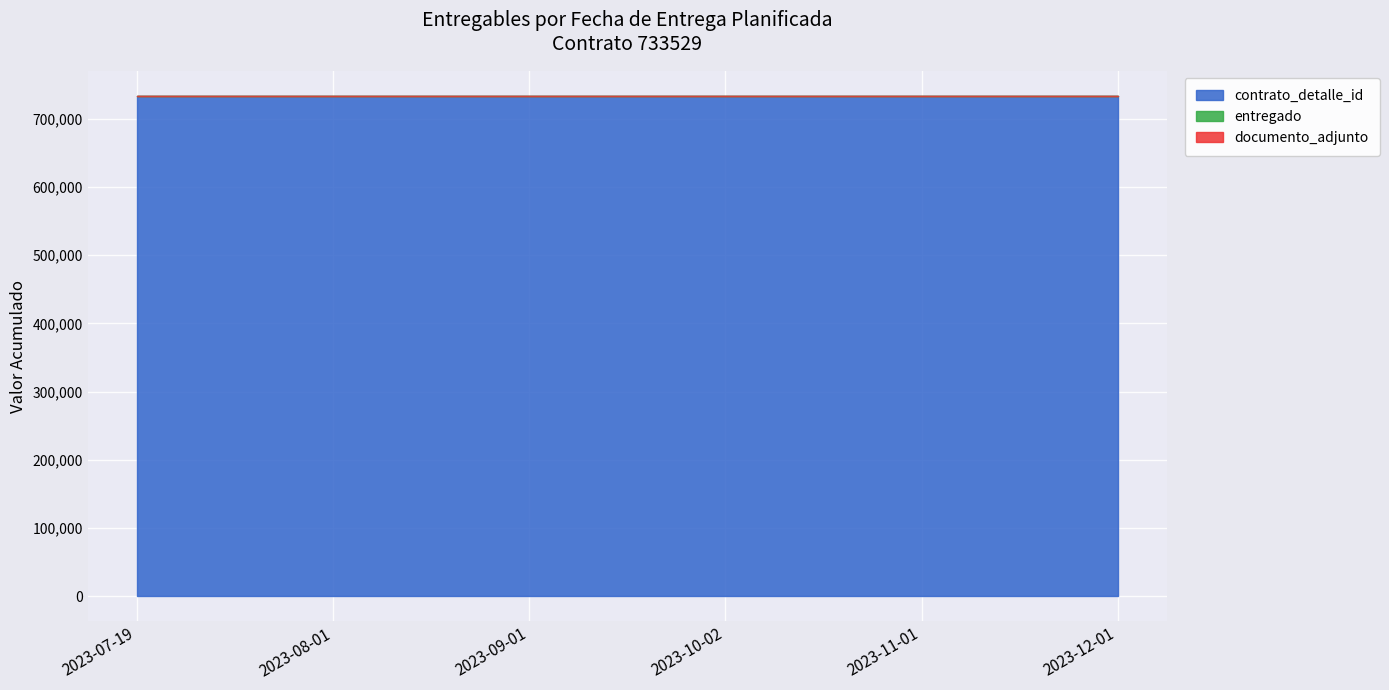

Is the value of contrato_detalle_id at 2023-10-02 greater than the value of entregado at 2023-07-19?

Yes